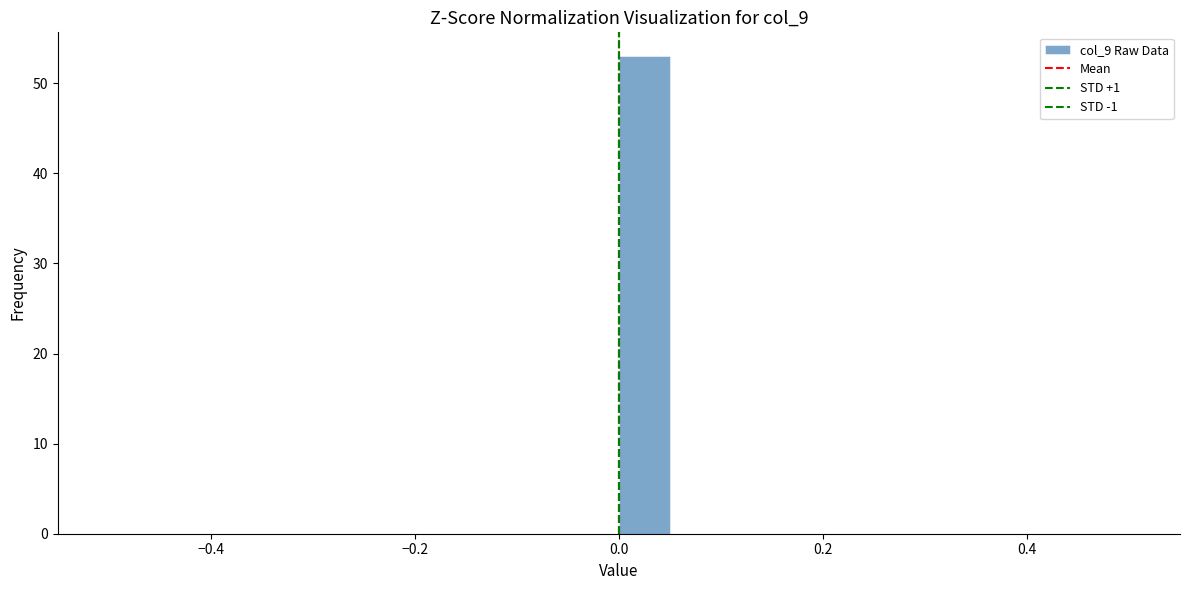

Read against the x-axis, roughly where is the centre of the tallest bar?

0.02